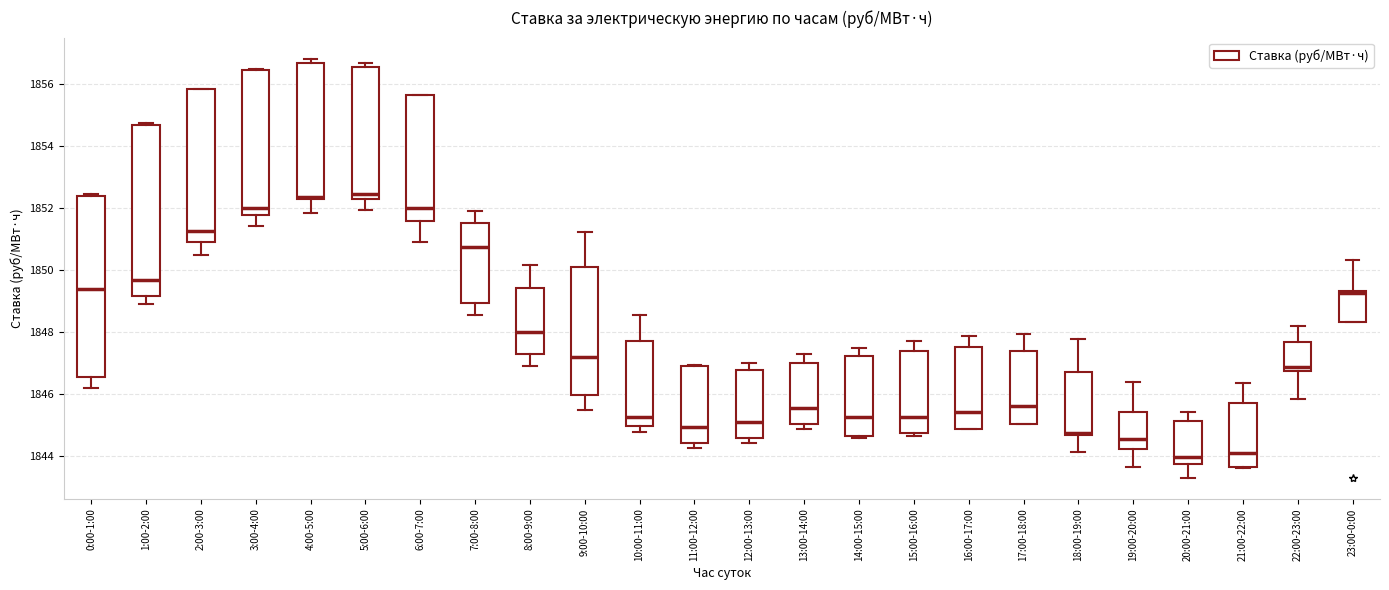

Which box is the tallest, from its lower edge to its upper edge?

0:00-1:00